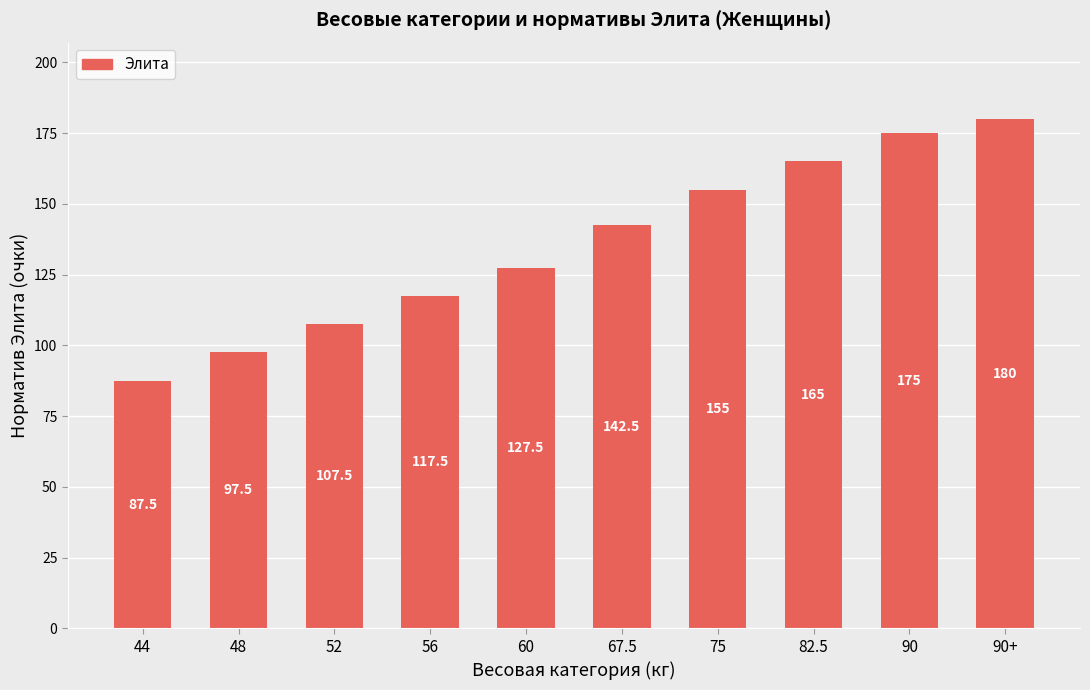

What is the maximum value shown in the chart?

180.0